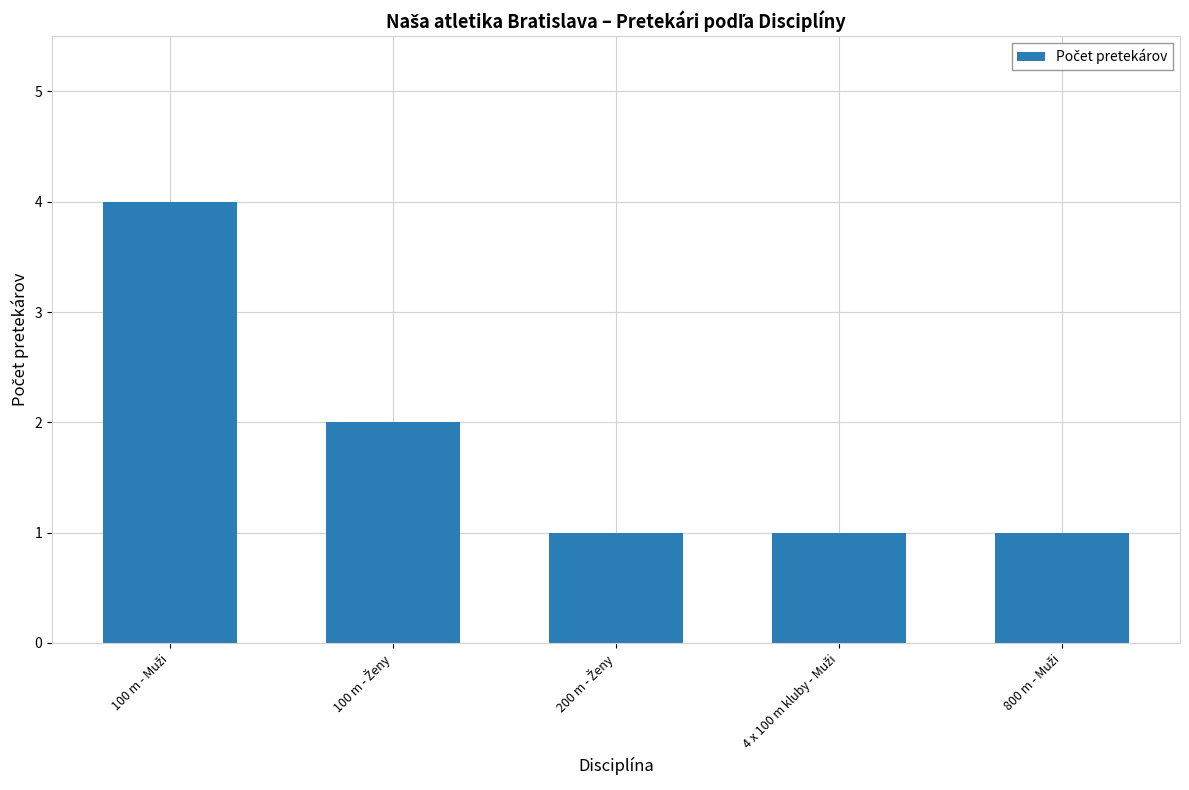

What is the difference between the maximum and minimum values?

3